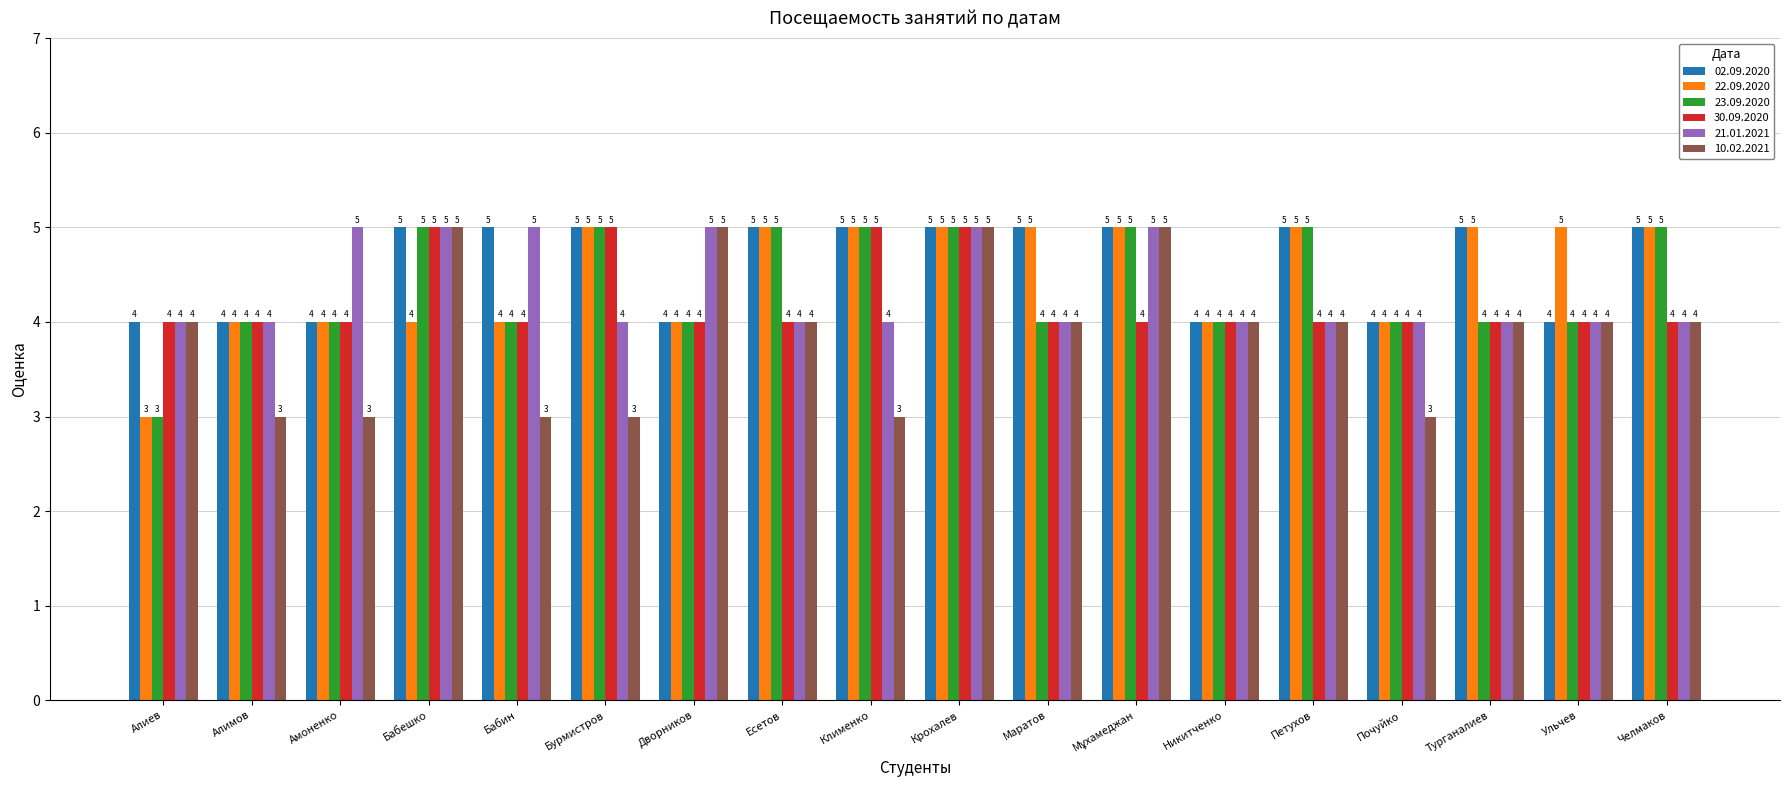

What is the value of the 02.09.2020 bar at the 14th from the left?

5